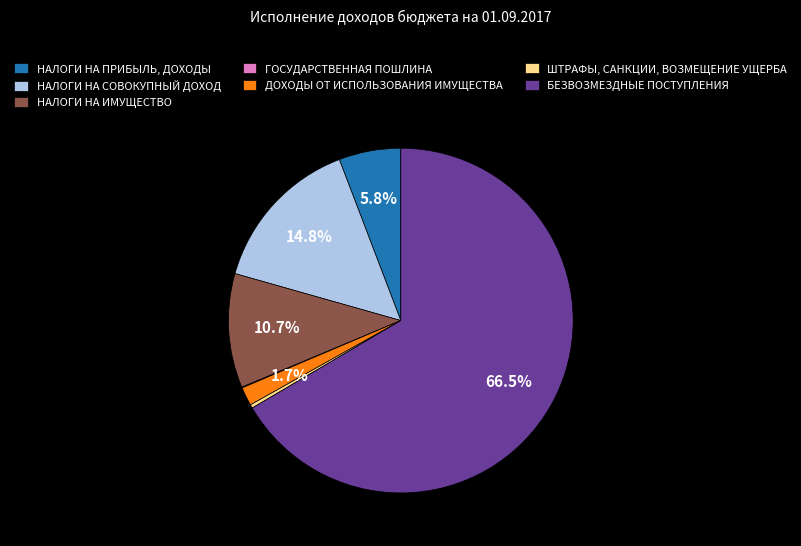

Is there any slice that represents more than half of the pie?

Yes